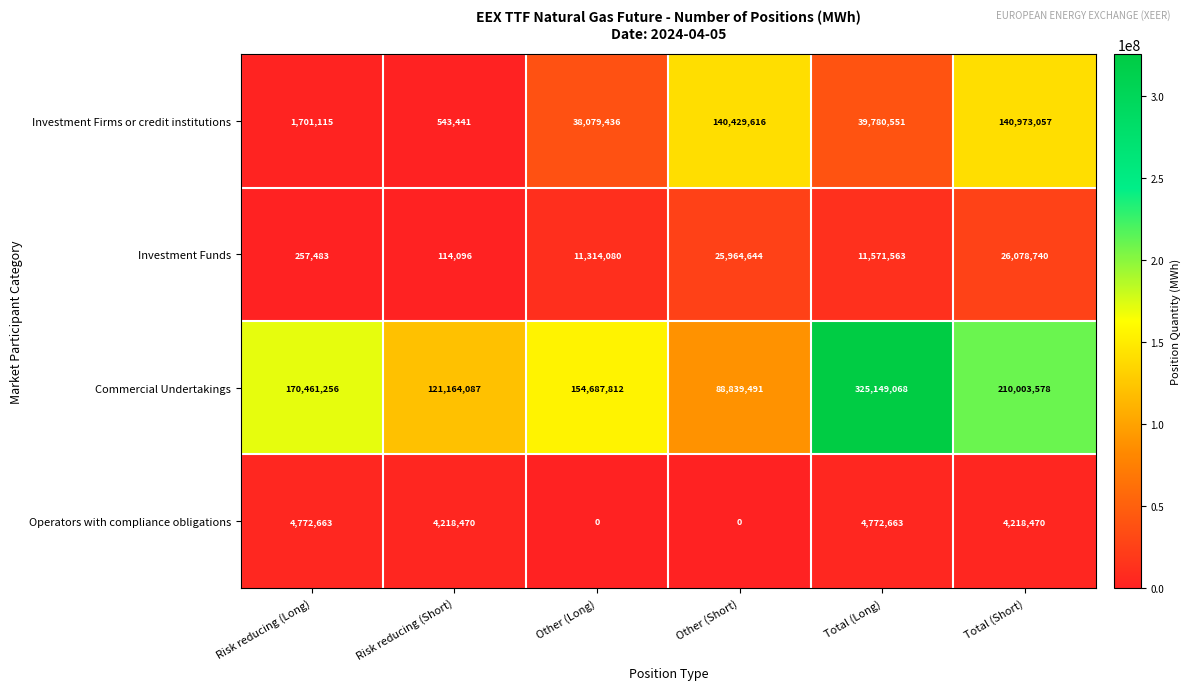

At Other (Long), list the series in order from largest to smallest.

Commercial Undertakings, Investment Firms or credit institutions, Investment Funds, Operators with compliance obligations